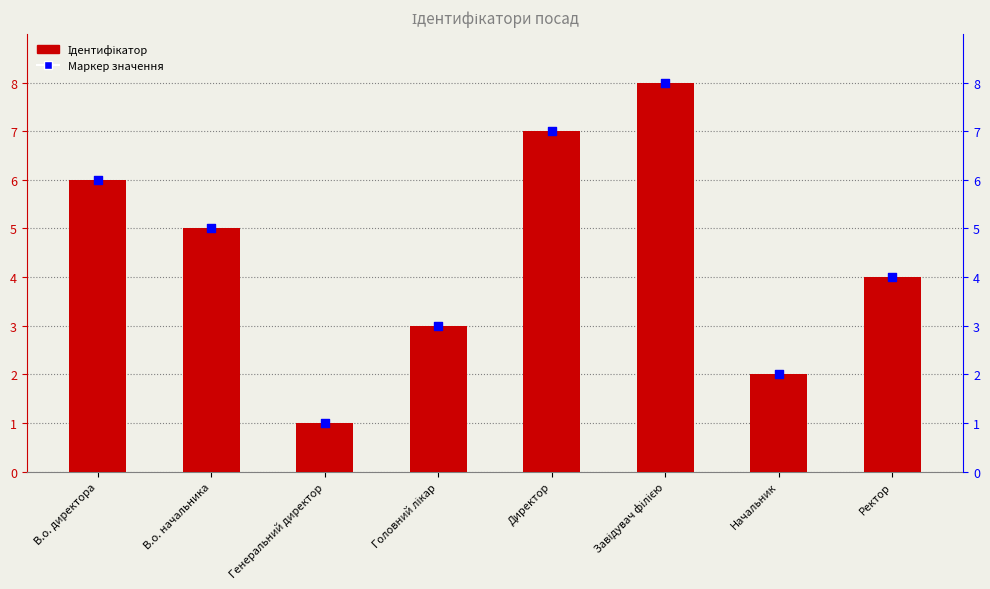

What is the total value across all series at Головний лікар?

6